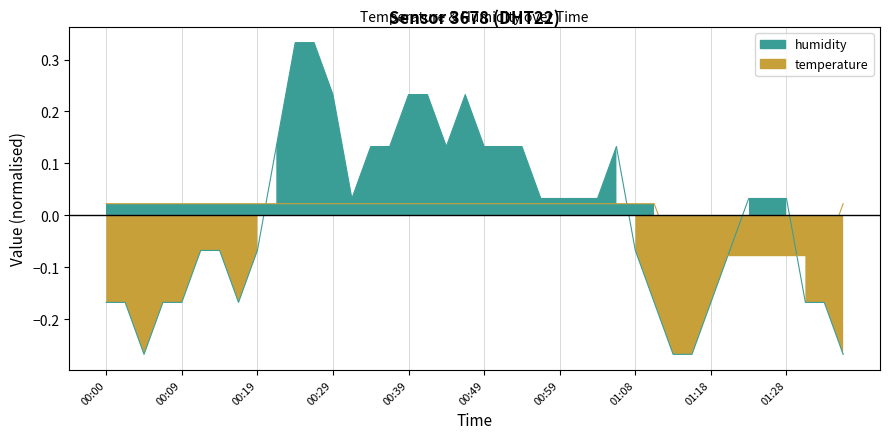

What are all the series names shown in the legend?

temperature, humidity